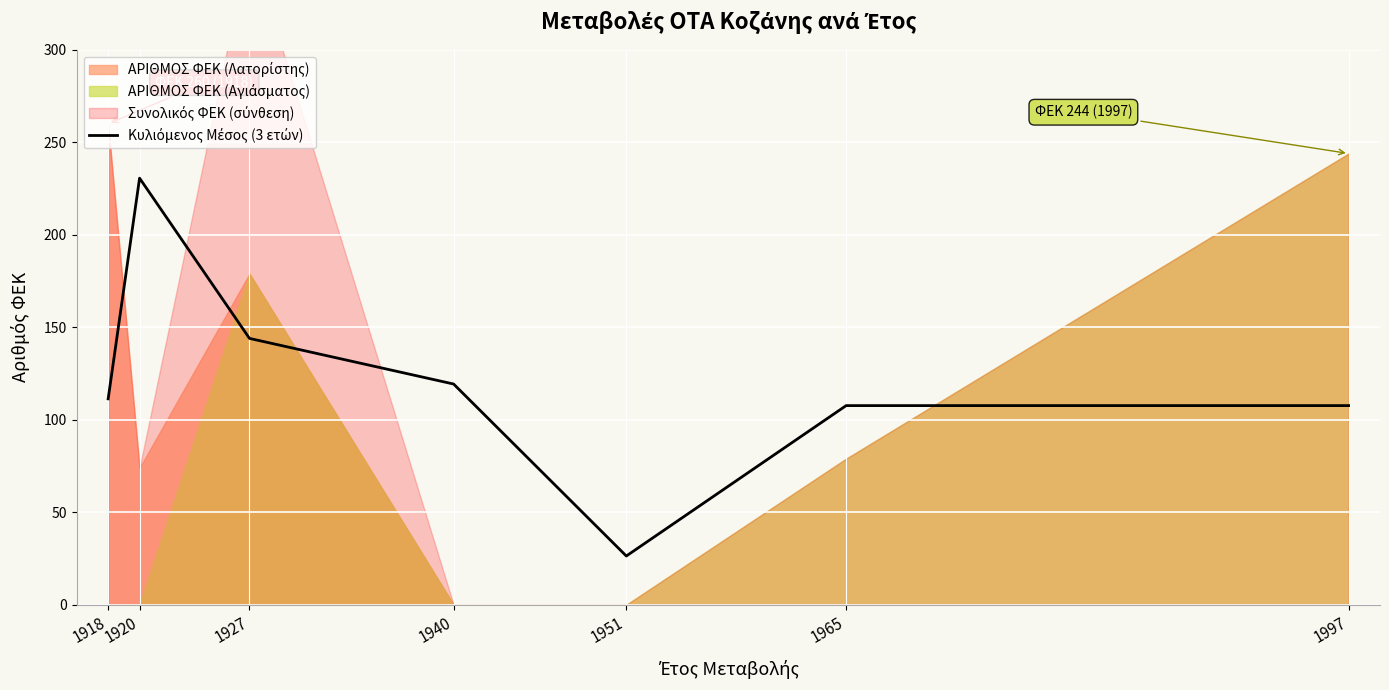

Rank the categories by value from highest to lowest.

1920, 1927, 1940, 1918, 1965, 1997, 1951